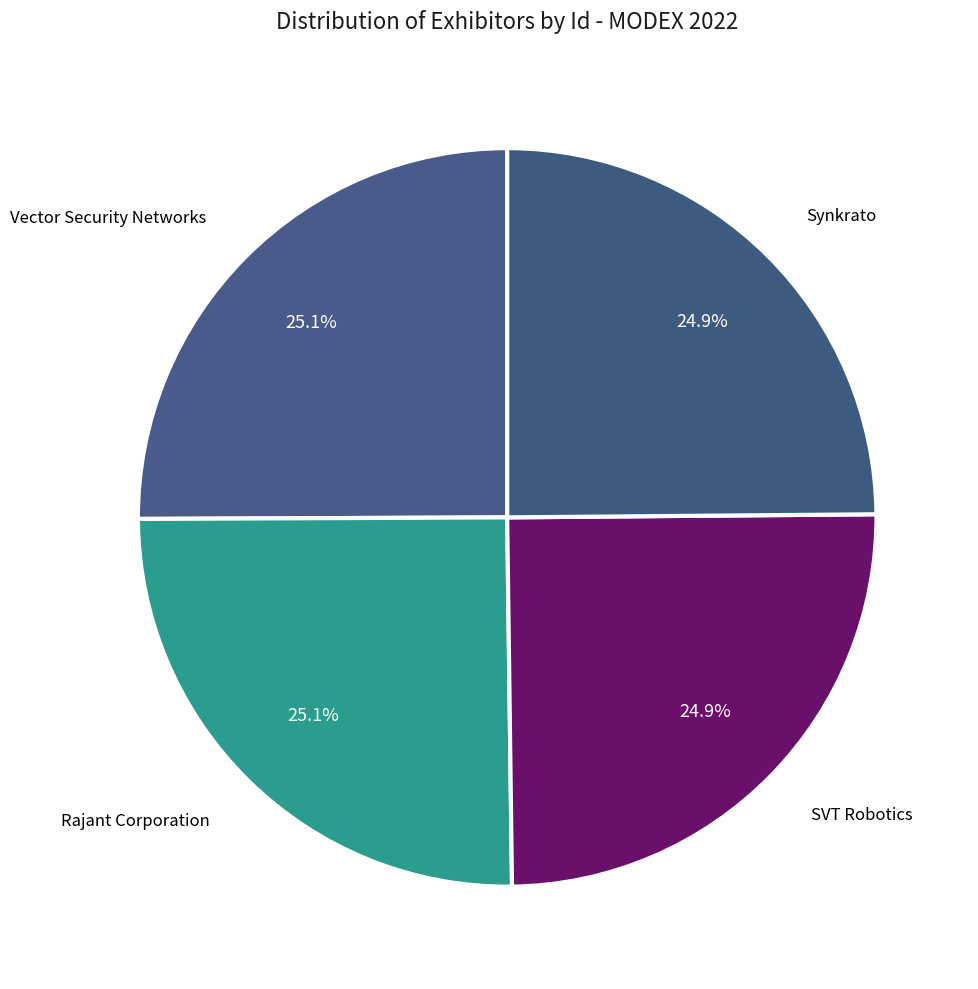

What is the ratio of the value at SVT Robotics to the value at Vector Security Networks?

1.0